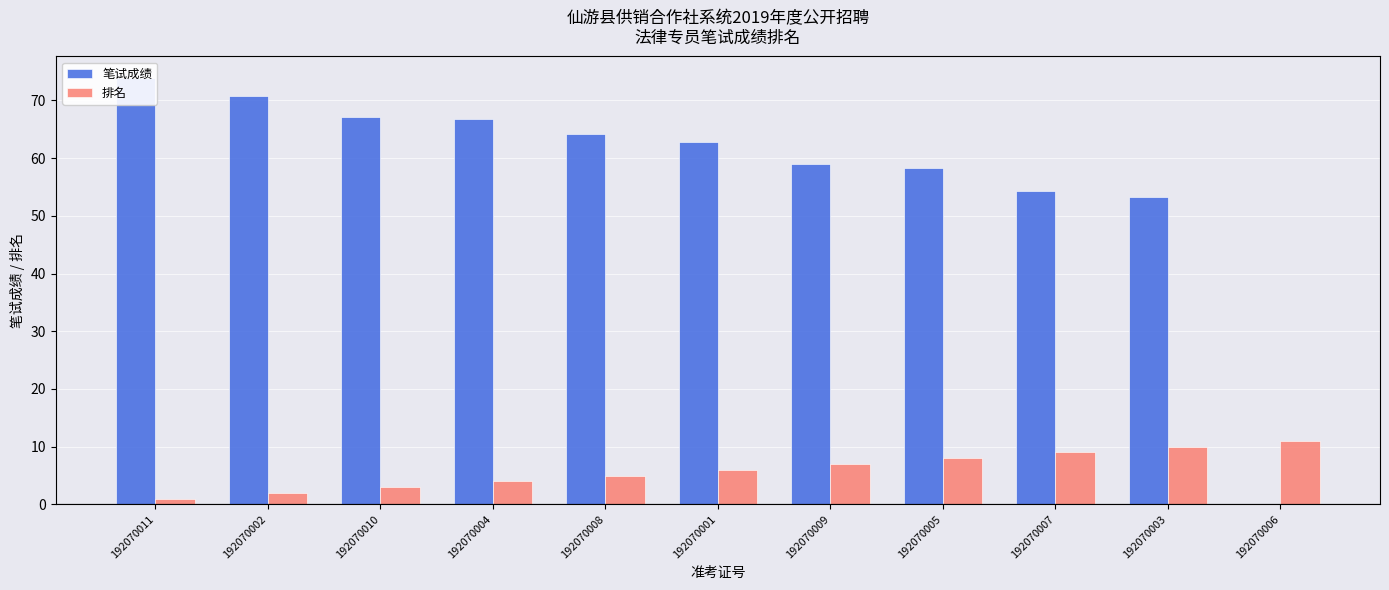

Which series has the largest total across all categories?

笔试成绩